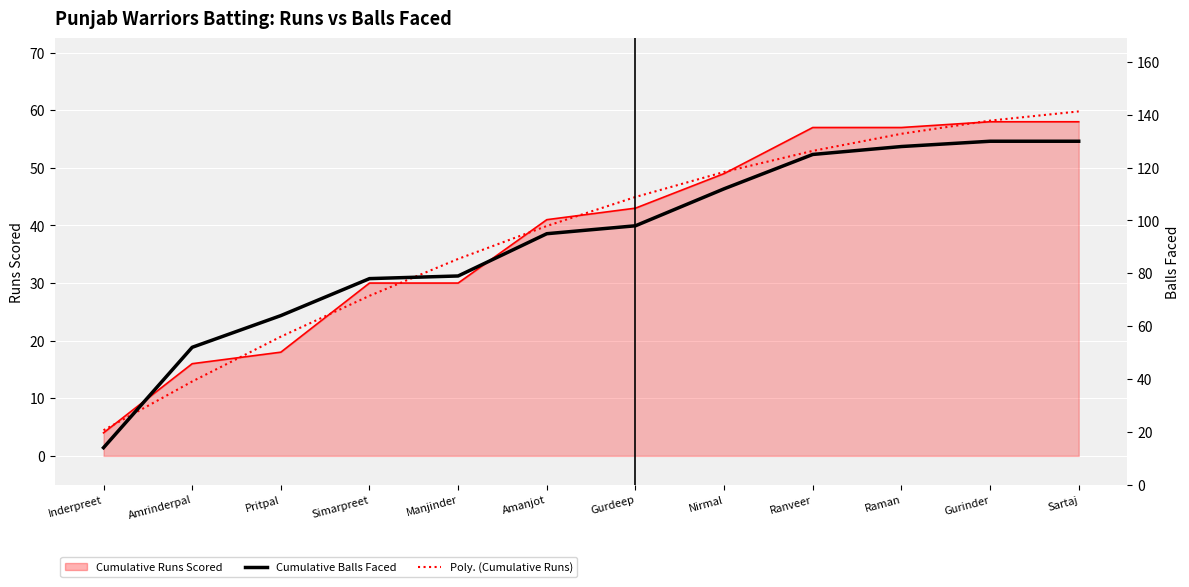

Is the value of Cumulative Runs Scored at Simarpreet greater than the value of Cumulative Balls Faced at Raman?

No